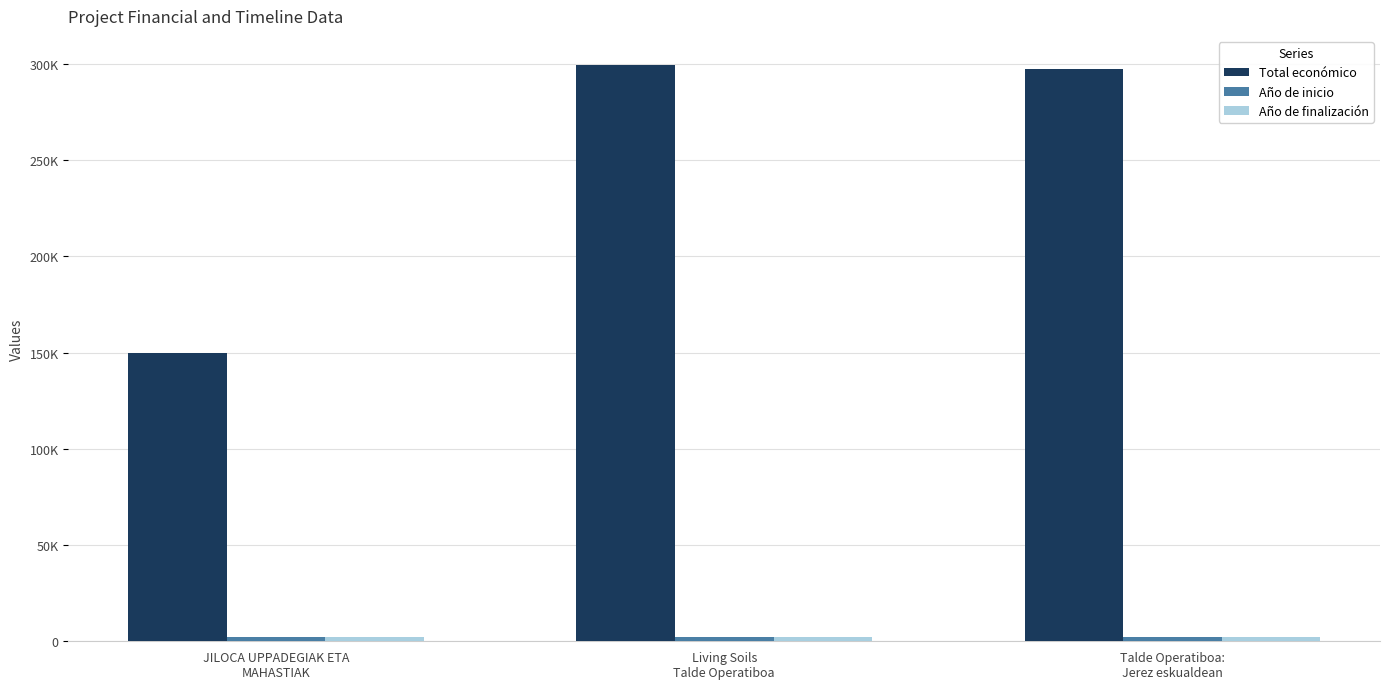

What is the sum of the Año de finalización values at JILOCA UPPADEGIAK ETA
MAHASTIAK and Talde Operatiboa:
Jerez eskualdean?

4051